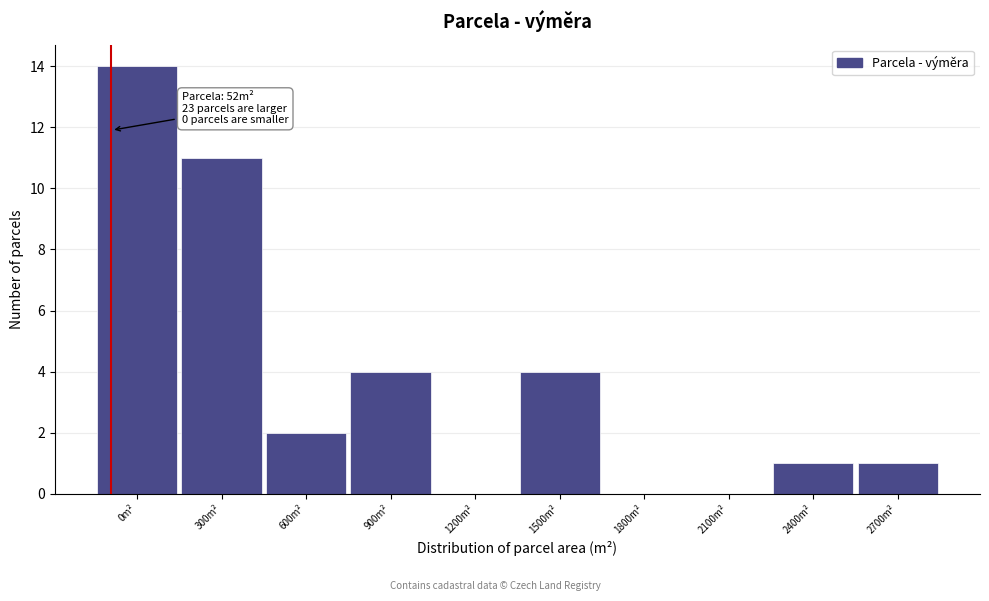

Reading left to right, what are all the values shown in this chart?

0m²=14	300m²=11	600m²=2	900m²=4	1200m²=0	1500m²=4	1800m²=0	2100m²=0	2400m²=1	2700m²=1